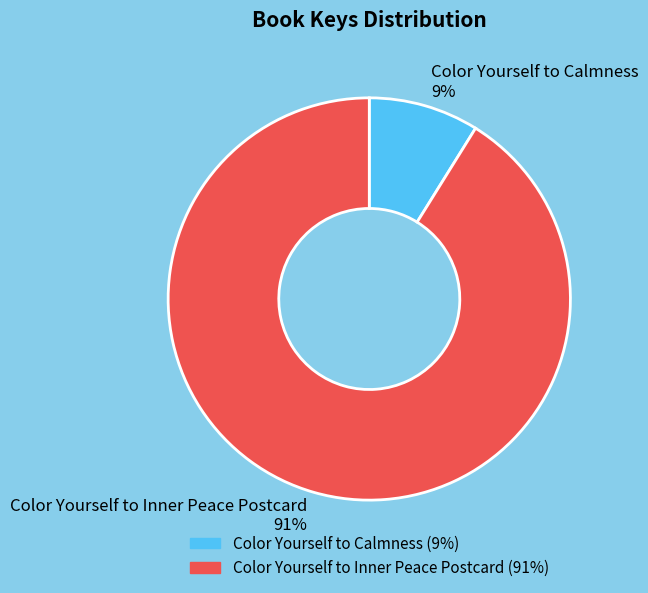

Count the number of slices in the pie.

2